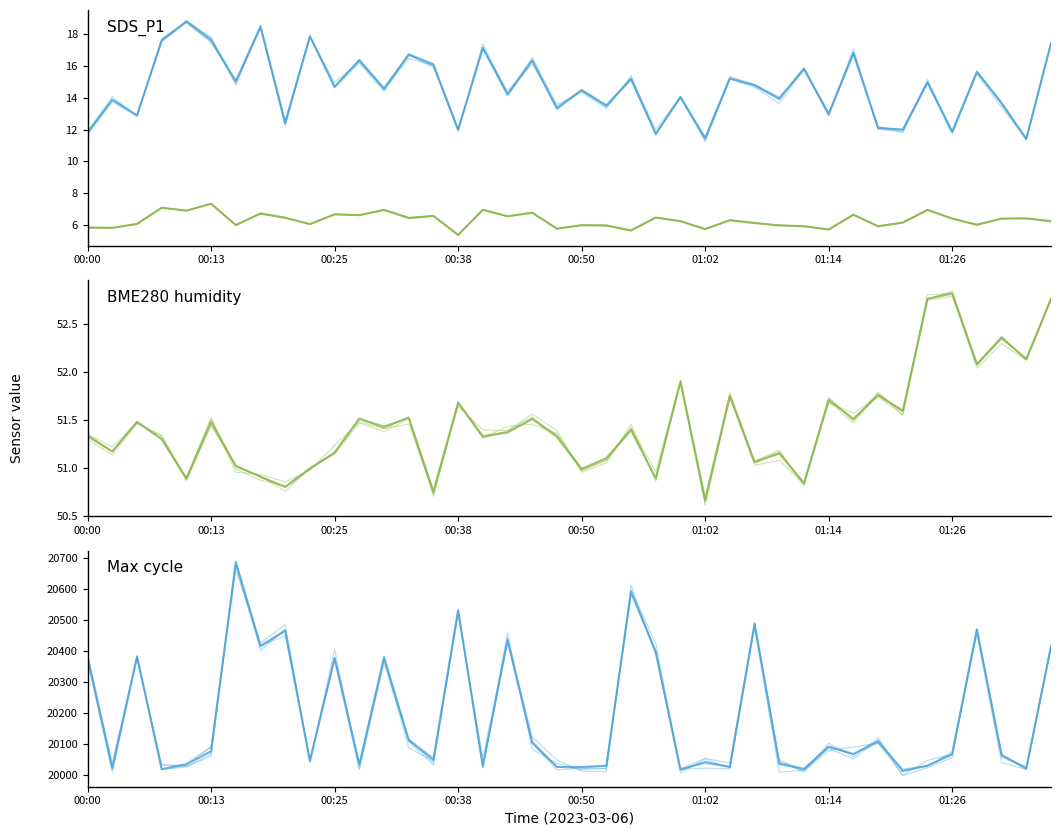

The value of BME280_humidity at 13 is 28.0. True or false?

False